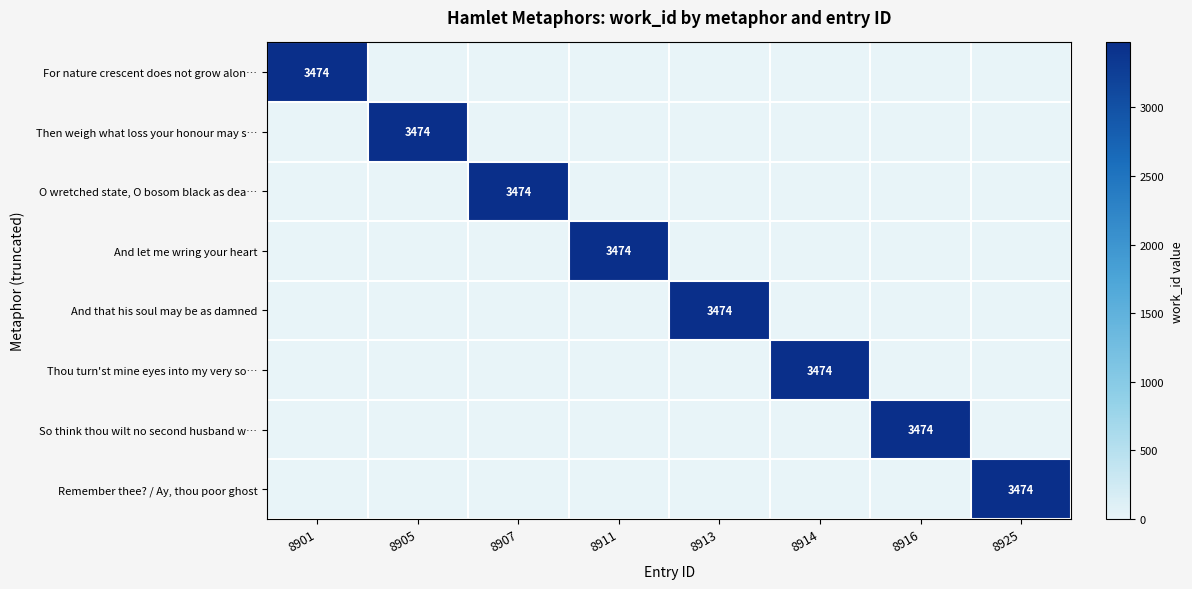

At how many categories does at least one series exceed 2418?

8